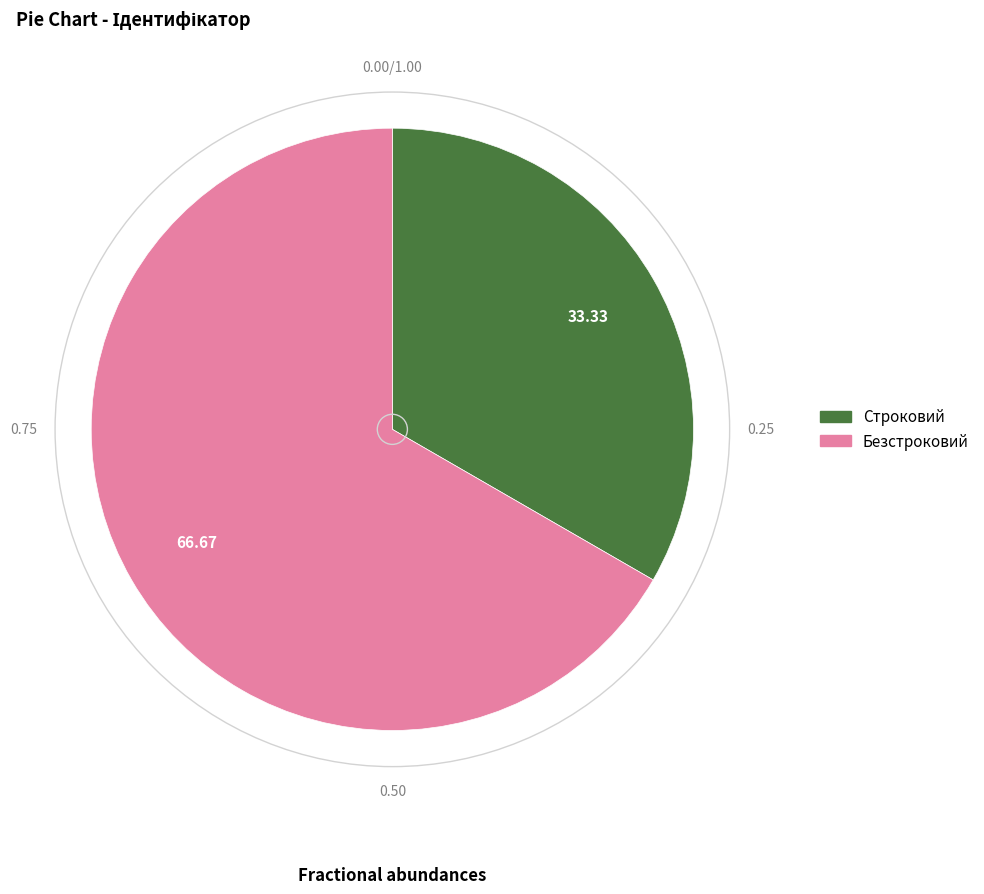

Do Безстроковий and Строковий together represent more than half of the pie?

Yes